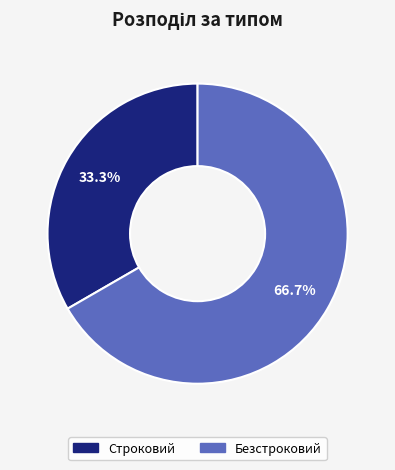

What percentage is NOT represented by Строковий?

66.7%